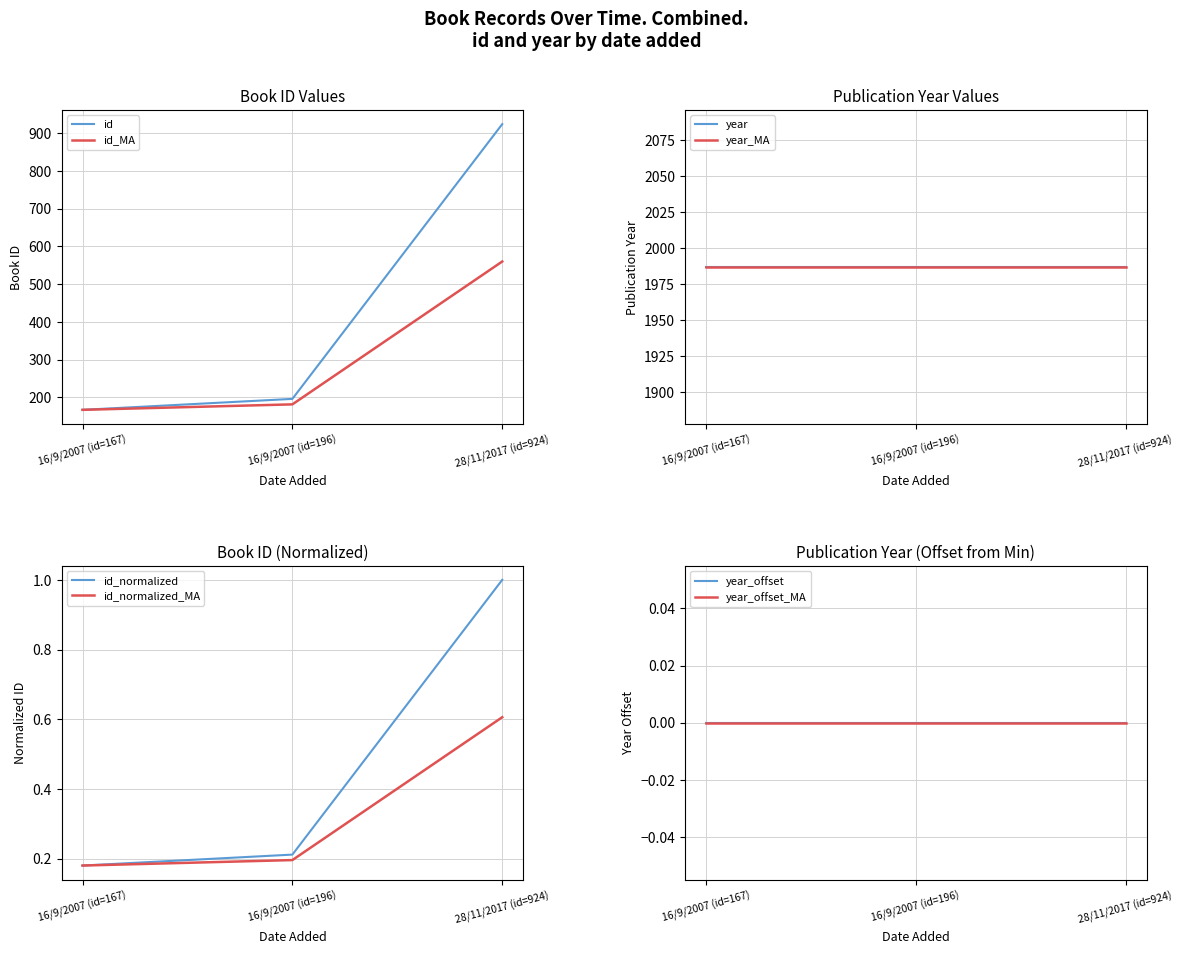

Reading right to left, list all the values displayed in this chart.

28/11/2017 (id=924)=1.0	16/9/2007 (id=196)=0.2	16/9/2007 (id=167)=0.2